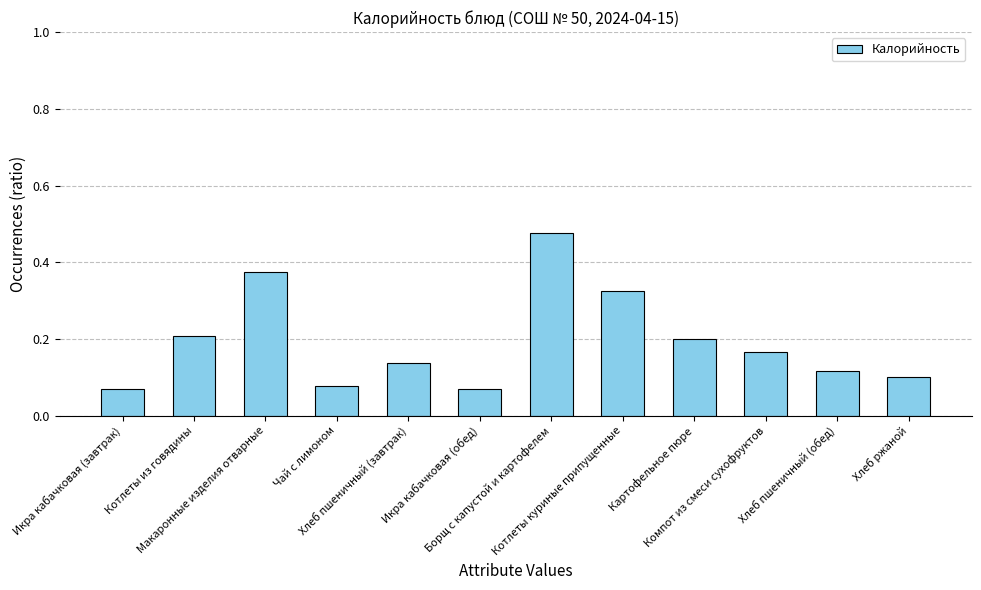

Does the chart contain any negative values?

No